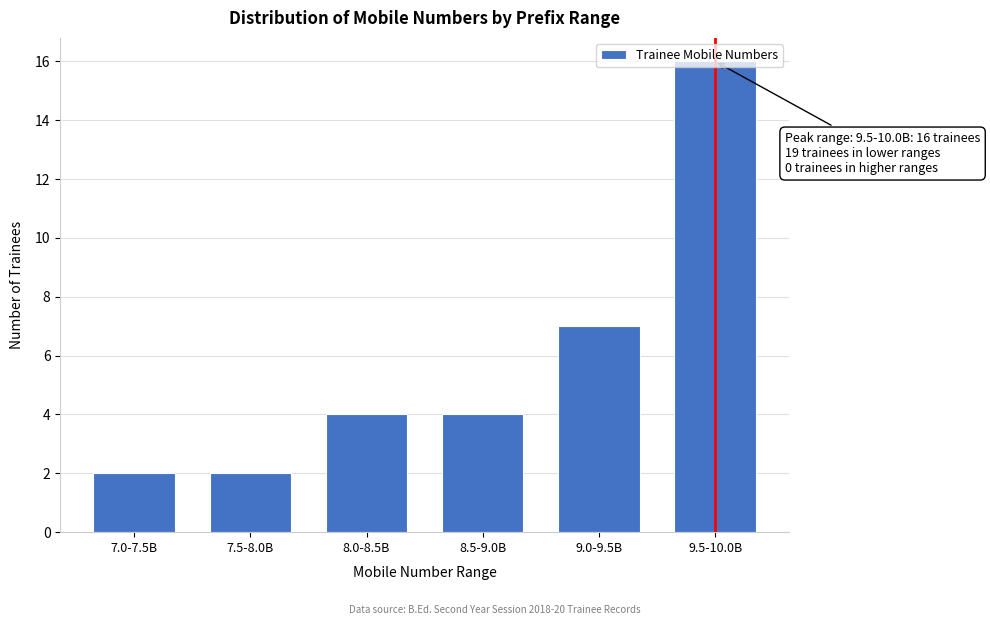

Approximately how many times larger is the value at 7.0-7.5B compared to 8.0-8.5B?

0.5